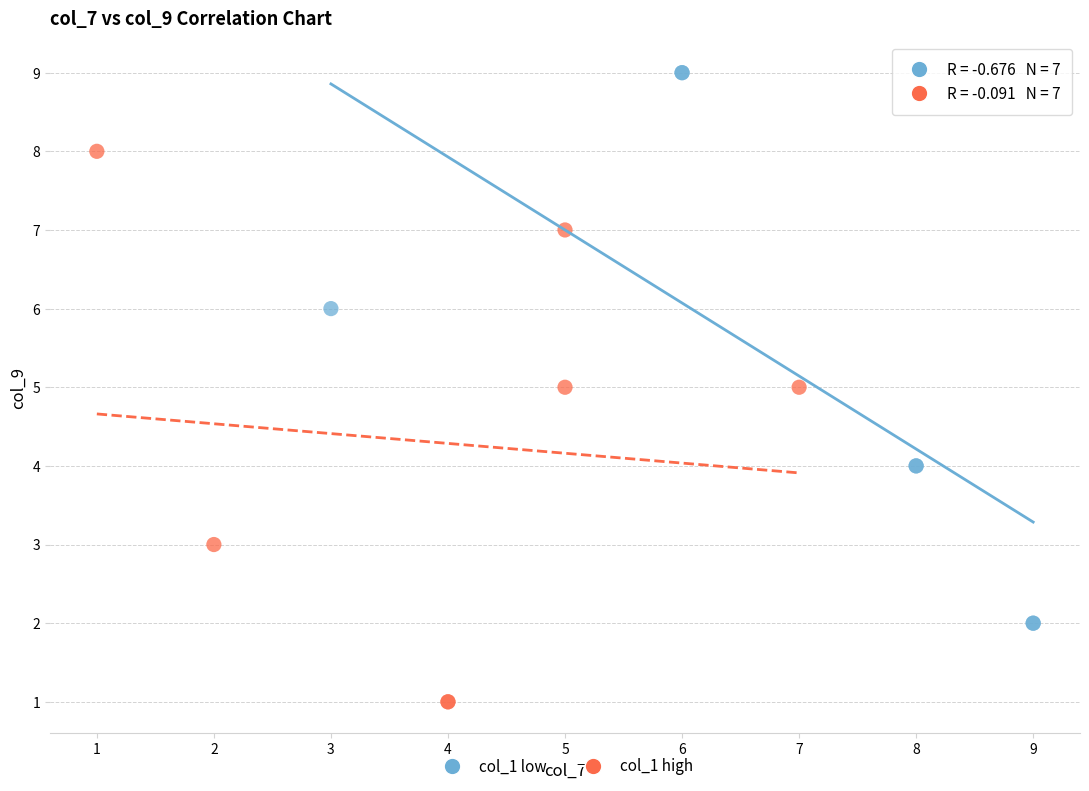

Which series contains the highest Y value?

col_1 low